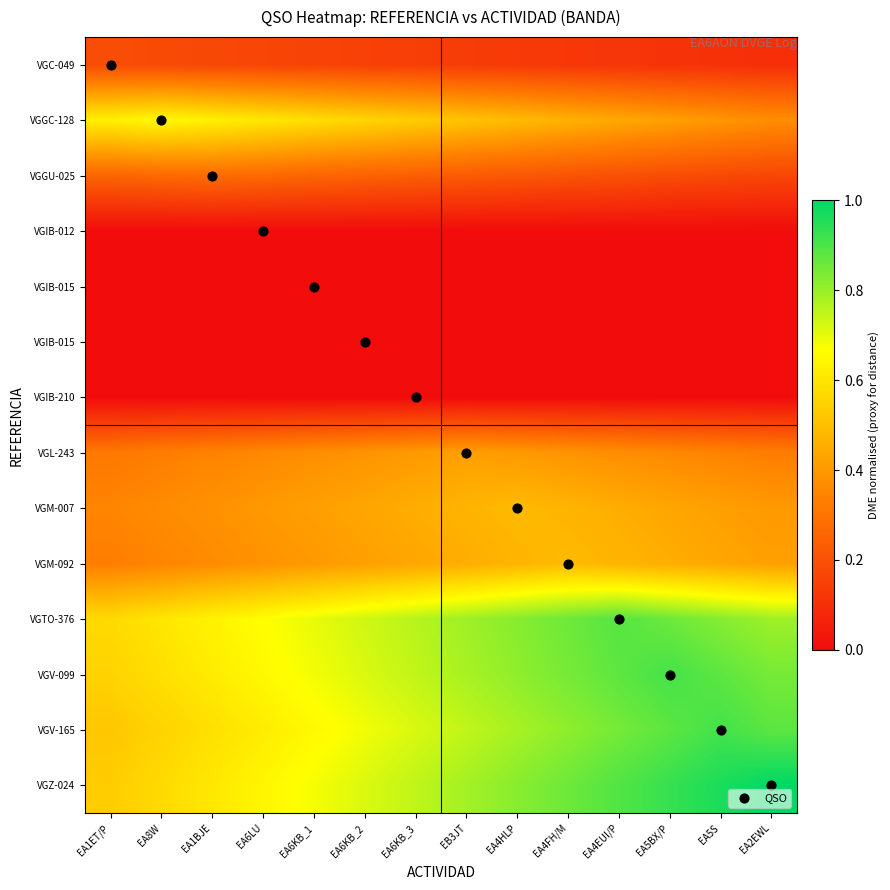

How many categories are shown in the chart?

14